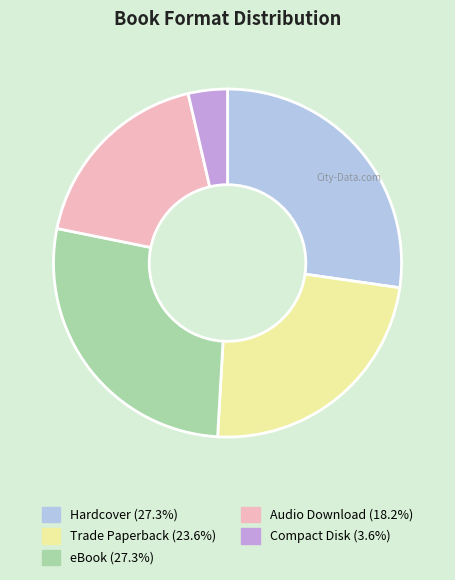

Combined, do Hardcover and Audio Download account for over 50%?

No